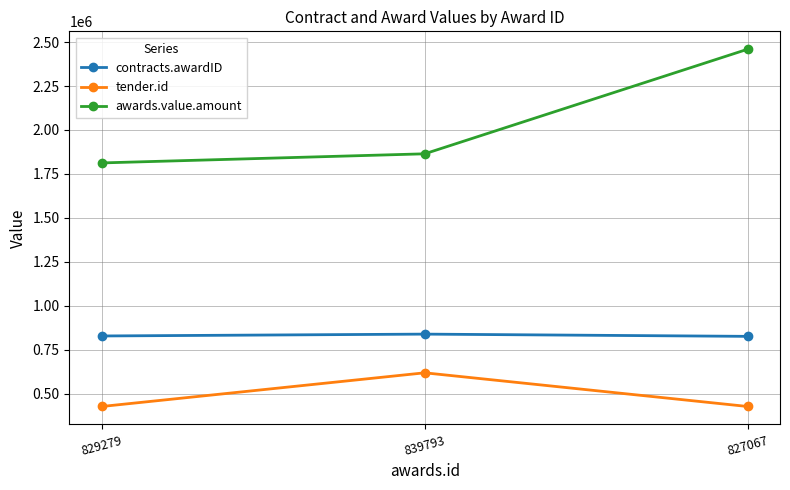

Which series has the largest total across all categories?

awards.value.amount